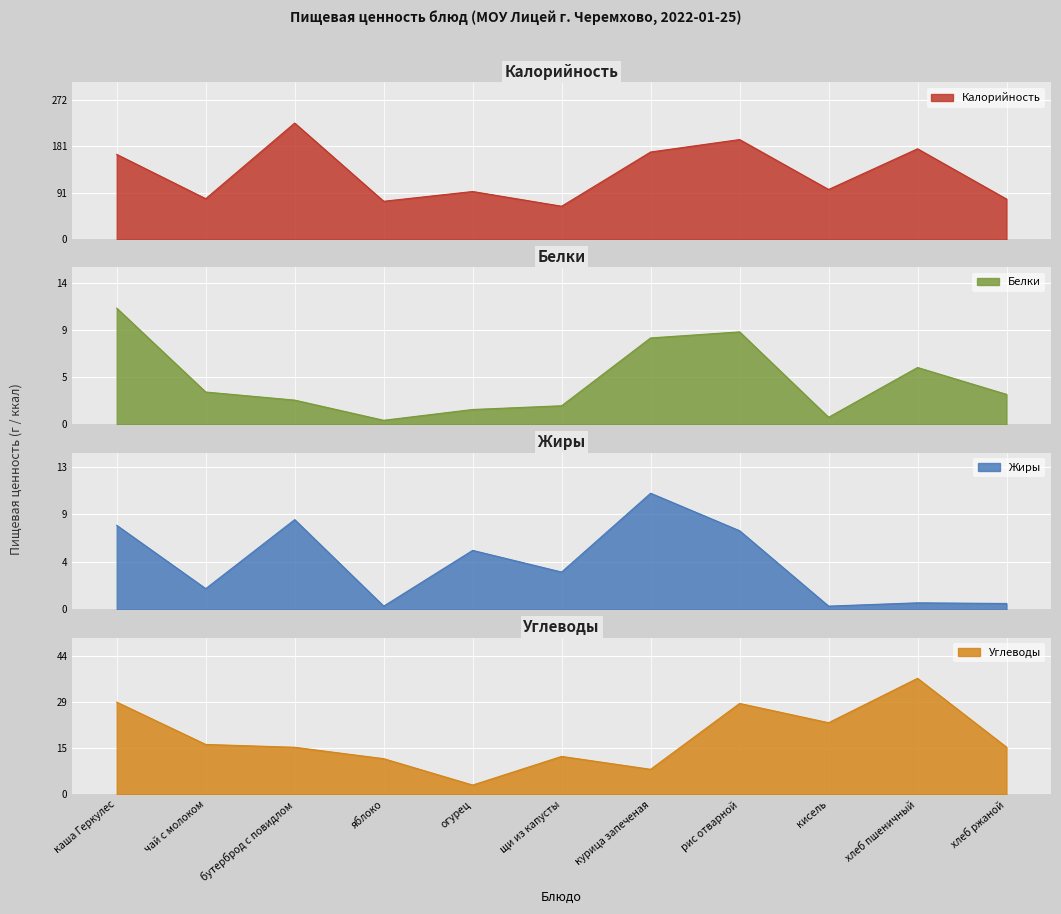

The value of Углеводы at курица запеченая is 8.0. True or false?

True